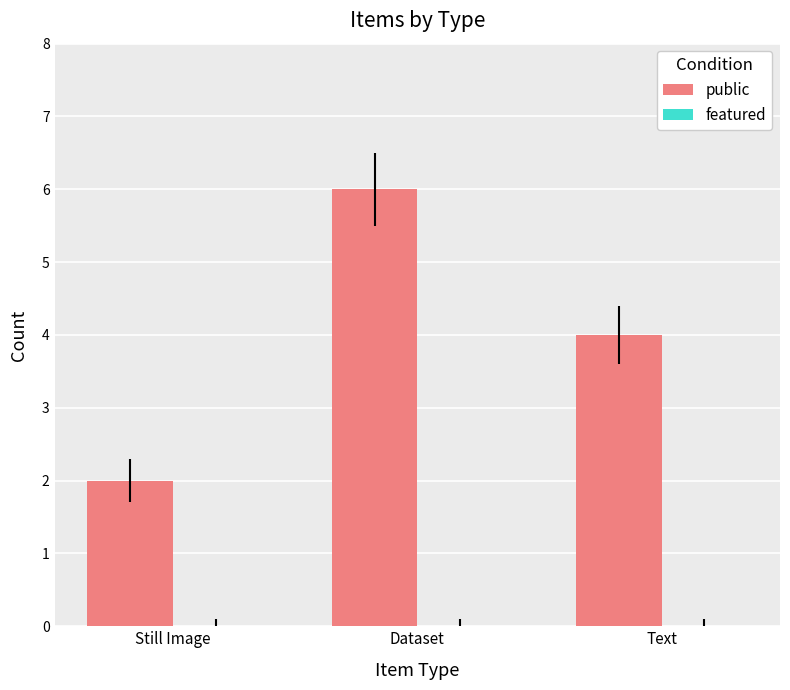

How many data points does each series have?

3